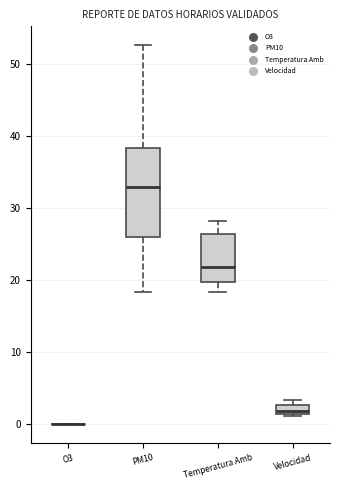

Where is the upper edge of the box for PM10 on the y-axis? The values are not printed on the chart, so give them approximately, as read against the axis.

38